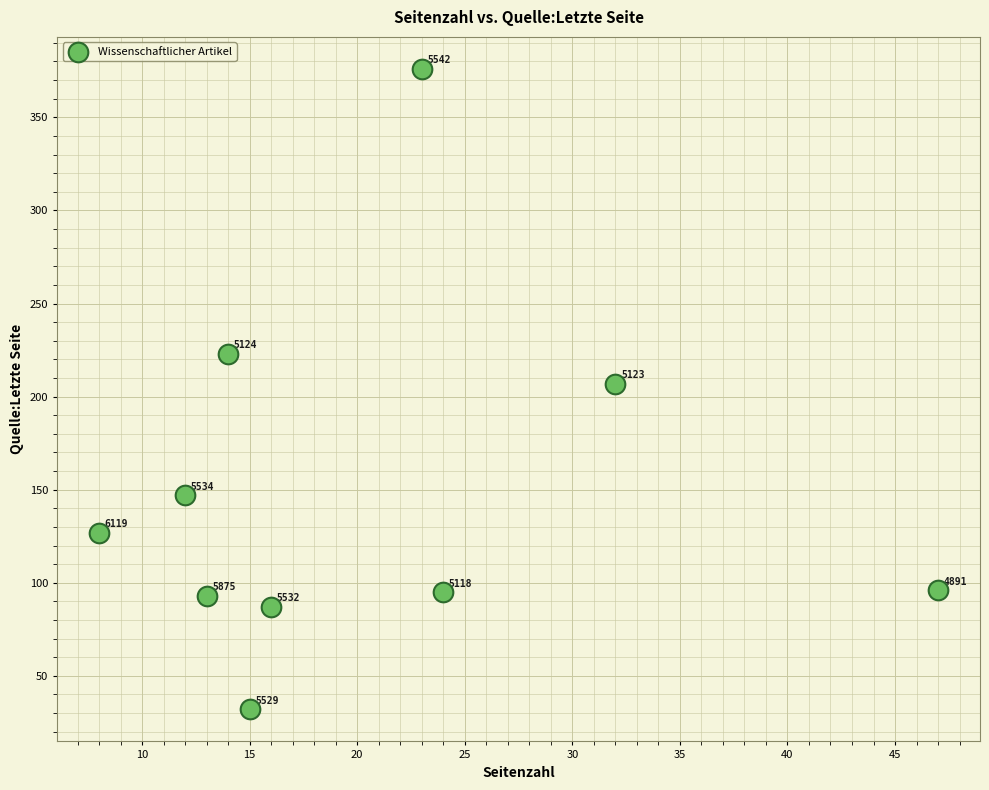

What is the average X value?

20